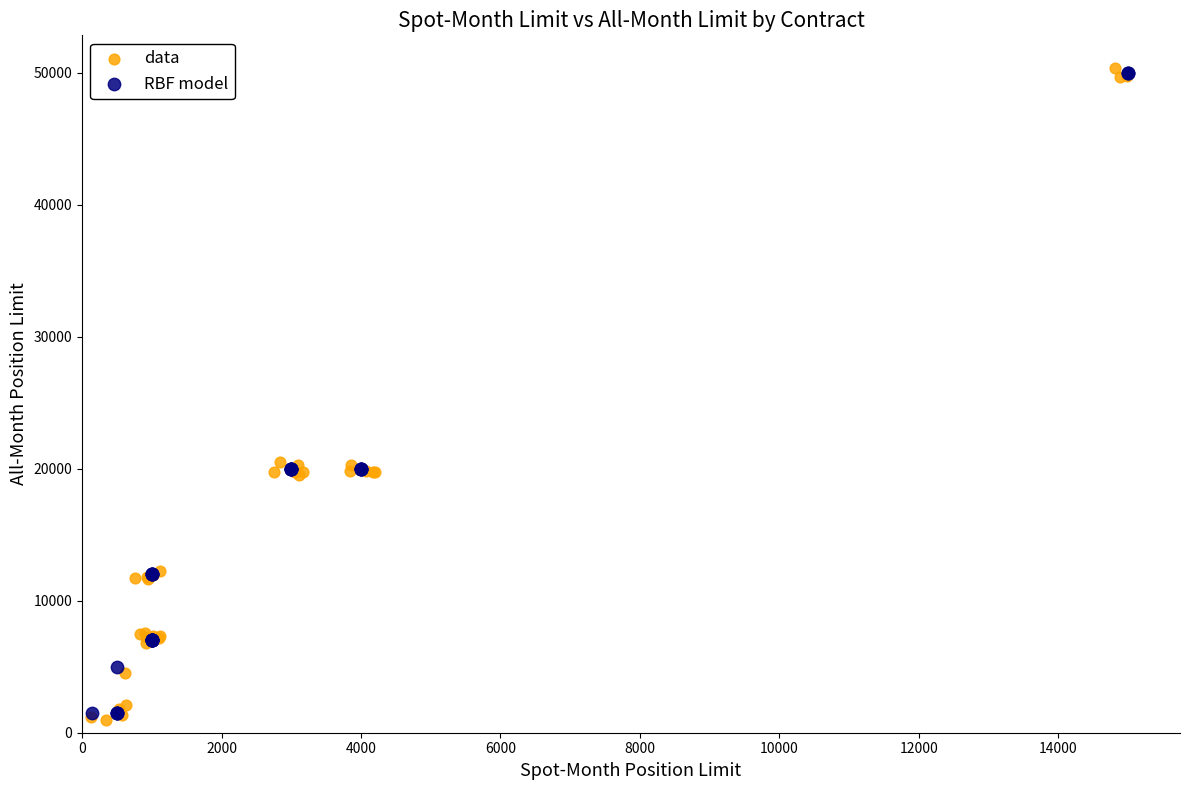

What are all the series names shown in the legend?

data, RBF model